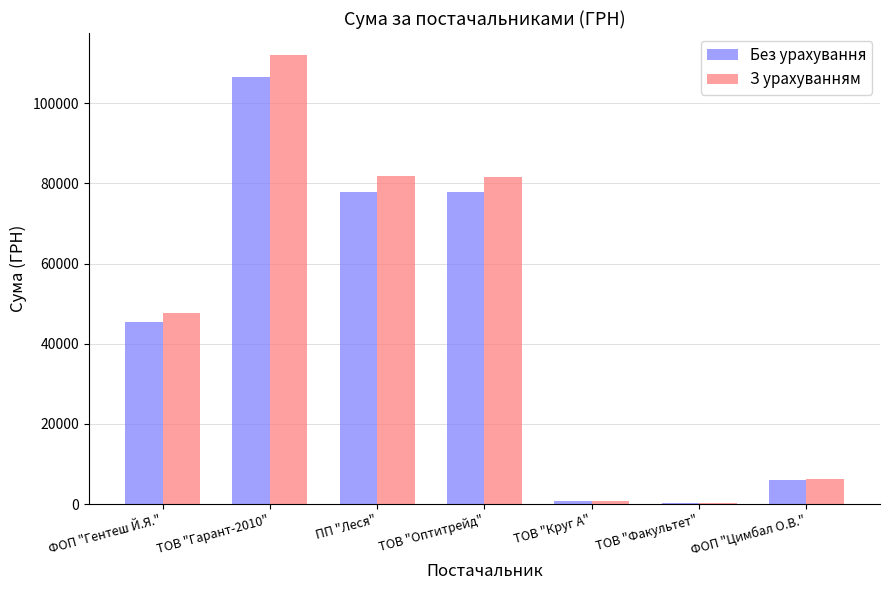

At which label is З урахуванням closest to 56070?

ФОП "Гентеш Й.Я."